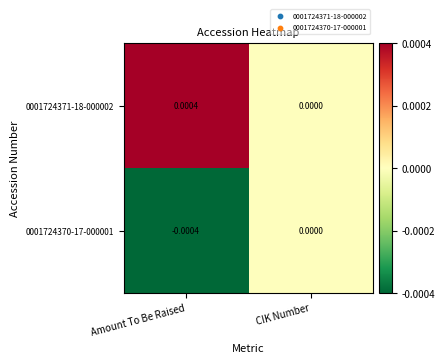

Which category has the highest value across all series?

Amount To Be Raised